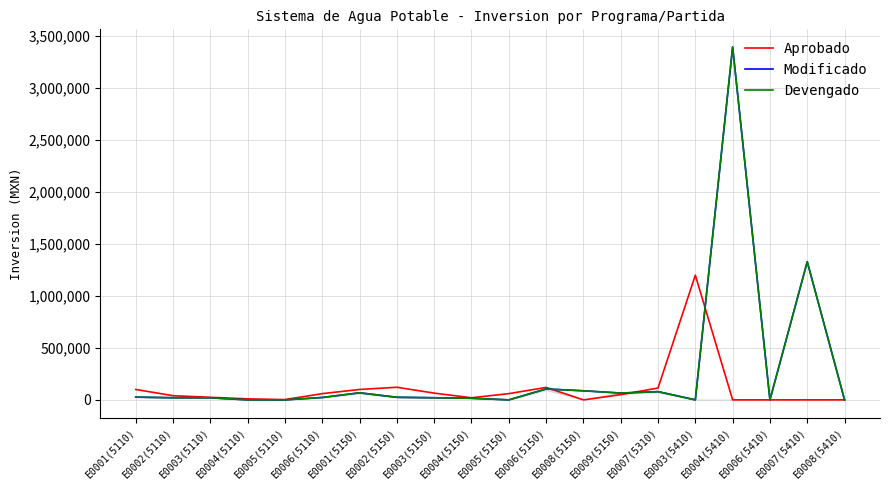

Does the chart display data point markers on the line(s)?

No